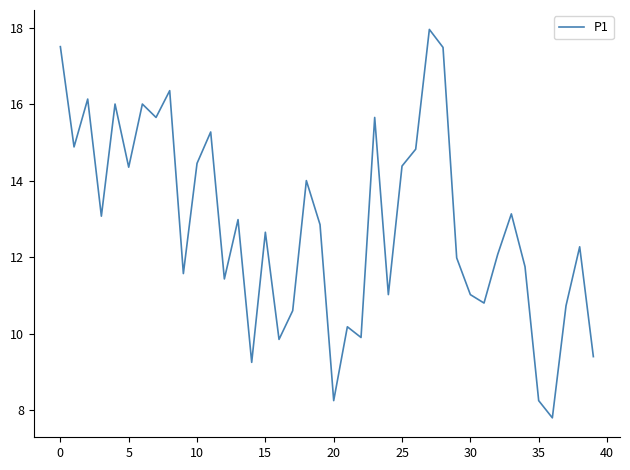

What is the smallest value displayed?

7.8